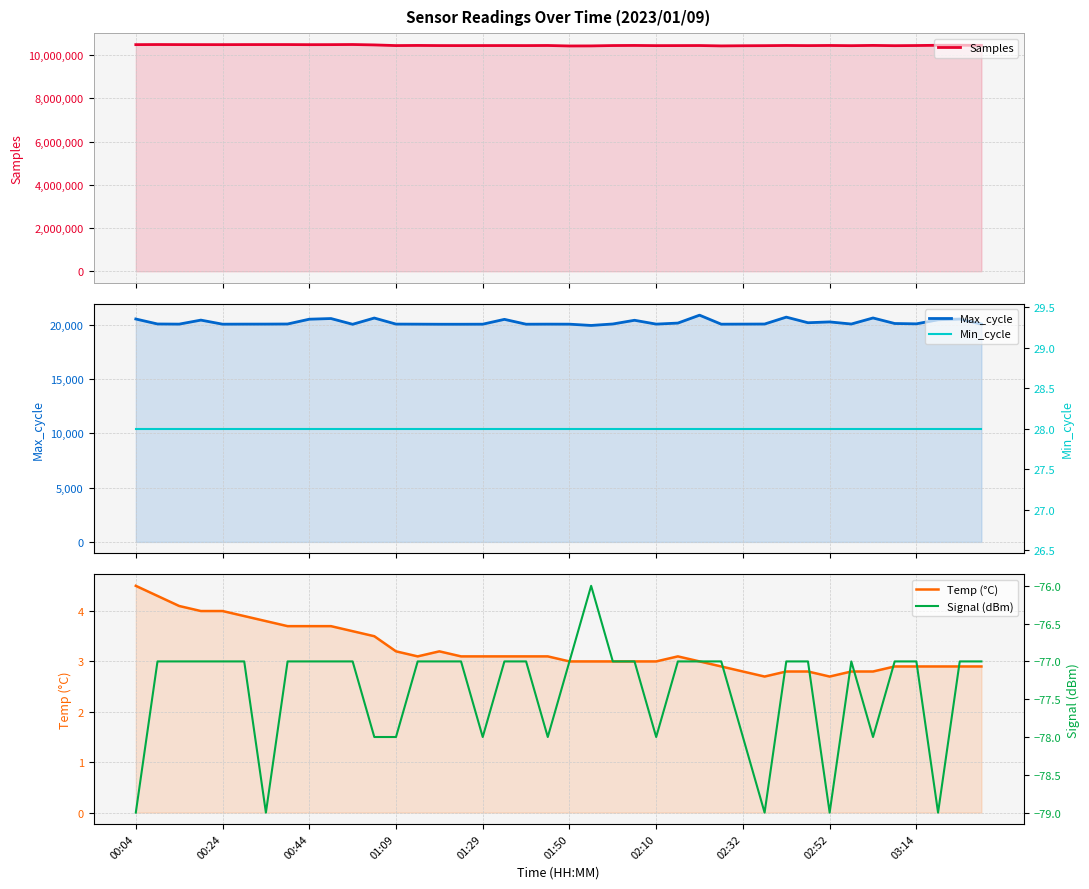

Is it true that Min_cycle equals 9.9 at 31?

False